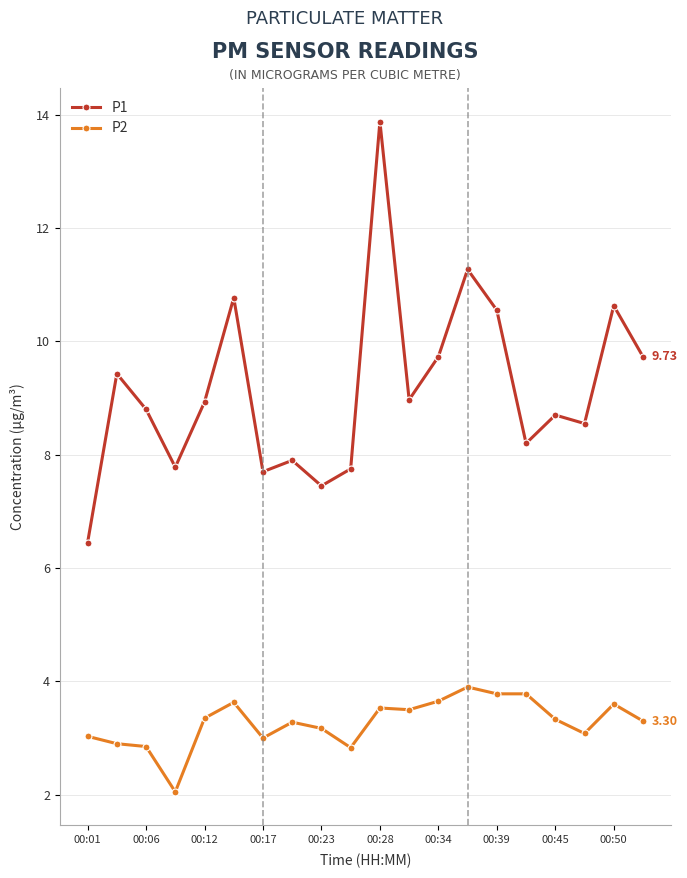

List the series in order of their overall mean, highest first.

P1, P2